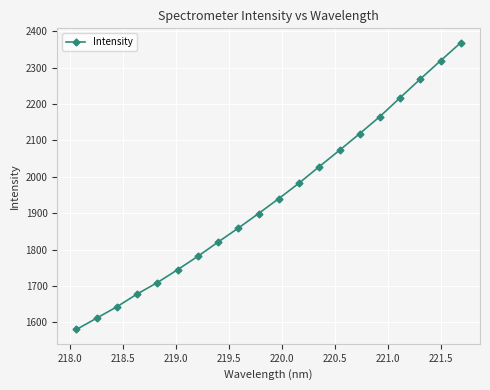

Reading right to left, what are all the values shown in this chart?

2368.8	2319.3	2269.0	2217.6	2165.9	2118.9	2073.0	2028.3	1982.9	1940.4	1899.4	1859.4	1821.0	1781.8	1745.0	1709.6	1678.3	1643.1	1611.9	1580.7